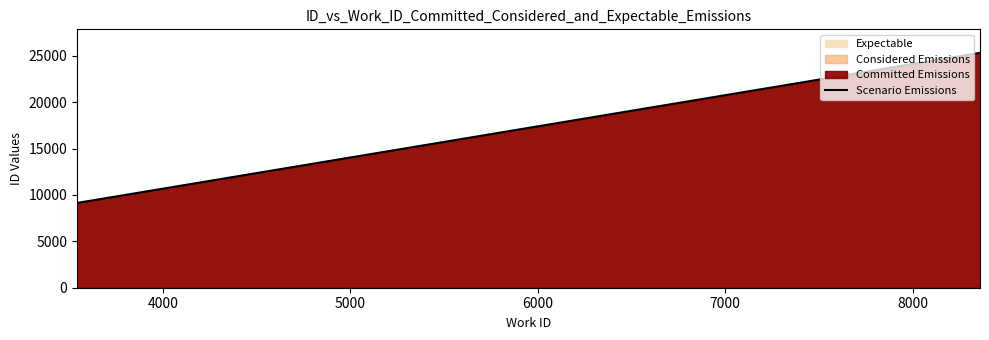

What is the minimum value shown in the chart?

9136